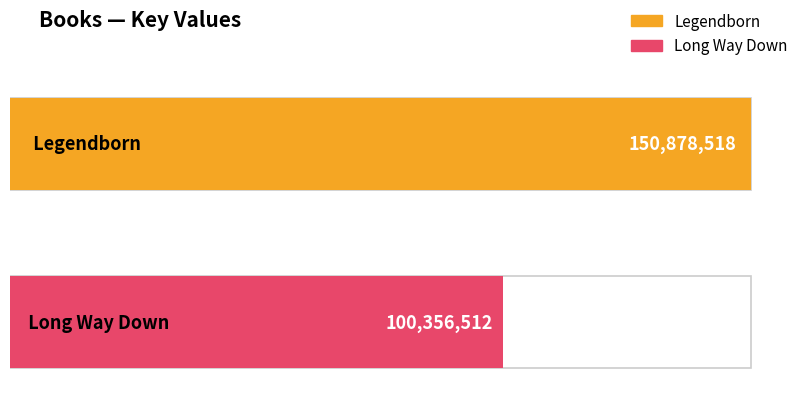

List the labels in order of value, smallest first.

Long Way Down, Legendborn